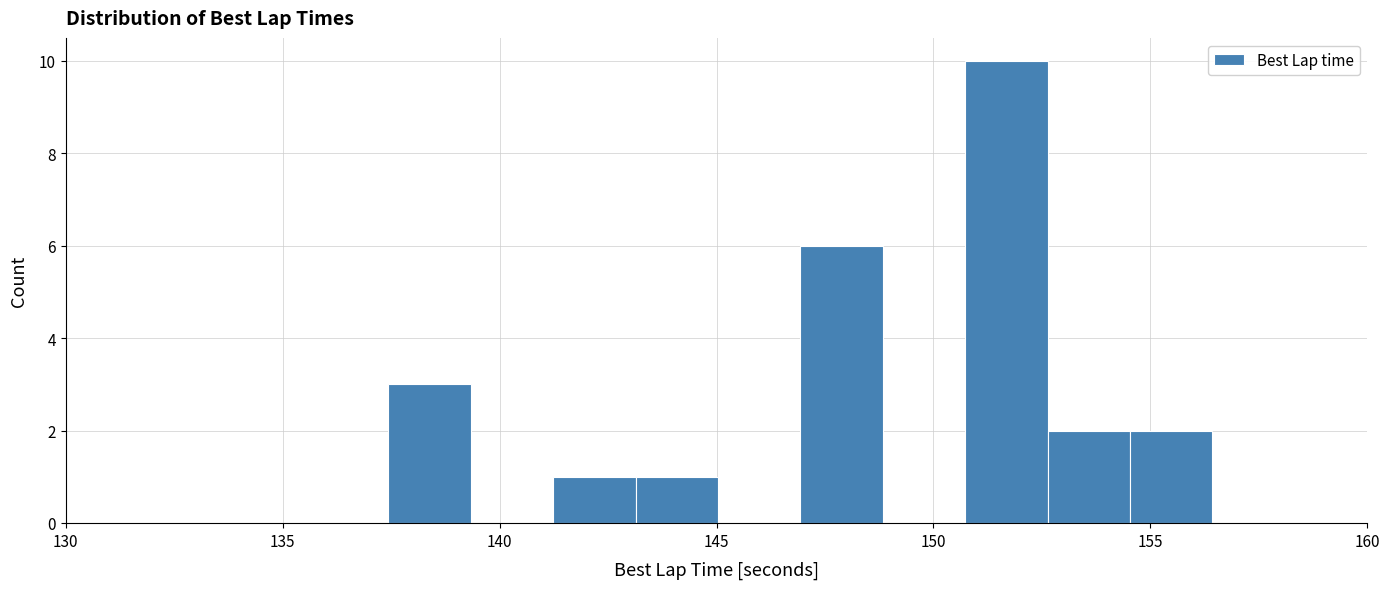

Around what value on the x-axis is the tallest bar? Give the approximate position of its centre, as read against the axis.

151.5